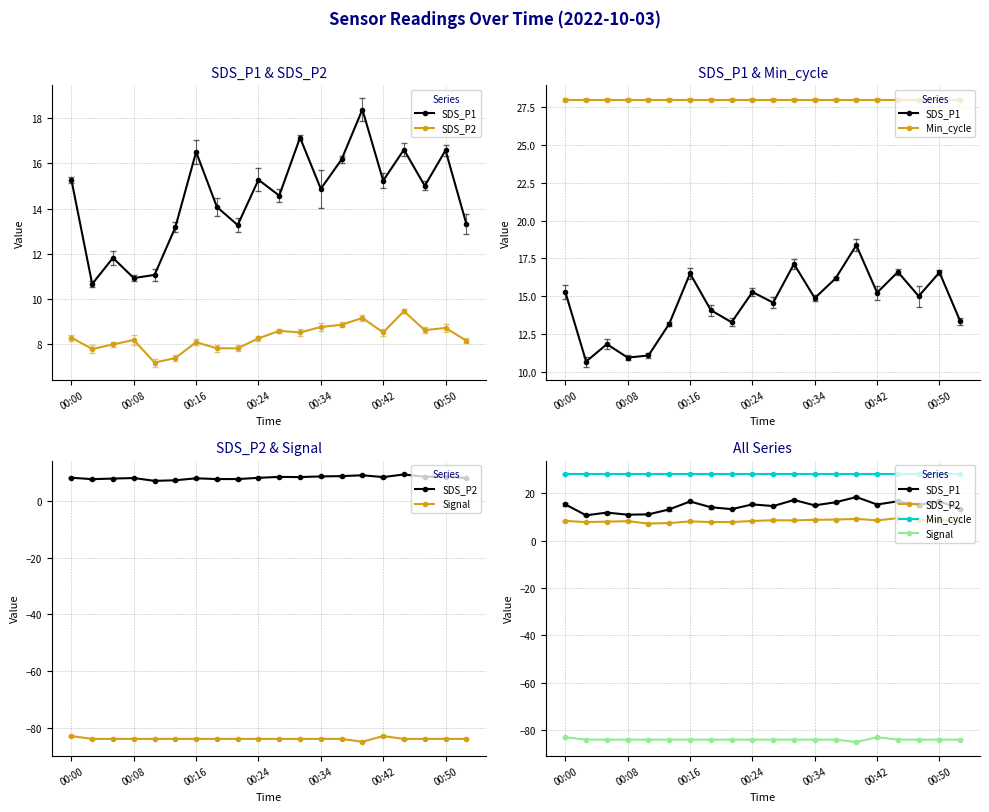

What is the sum of the SDS_P1 values at 11 and 7?

31.2